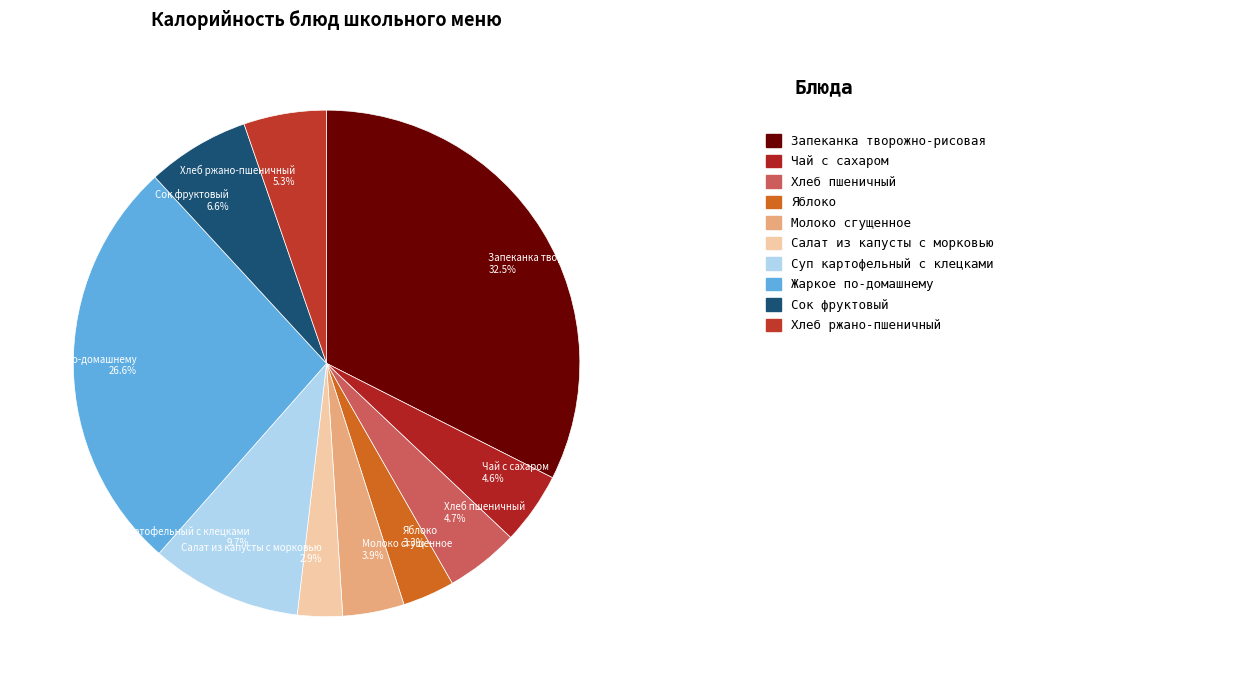

Which category has the biggest portion of the pie?

Запеканка творожно-рисовая